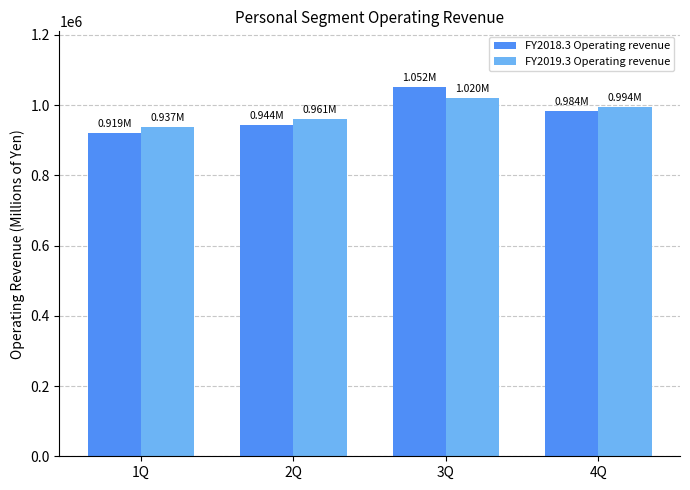

Reading right to left, extract all data points from this chart.

FY2018.3 Operating revenue: 4Q=984040	3Q=1052390	2Q=943732	1Q=919443
FY2019.3 Operating revenue: 4Q=993512	3Q=1019547	2Q=961423	1Q=936746